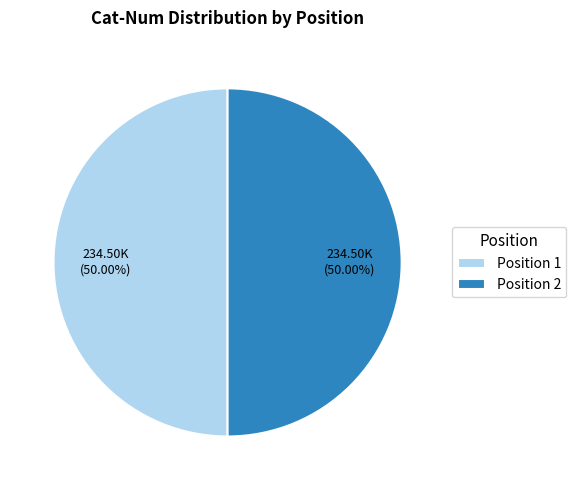

Approximately how many times larger is the value at Position 1 compared to Position 2?

1.0